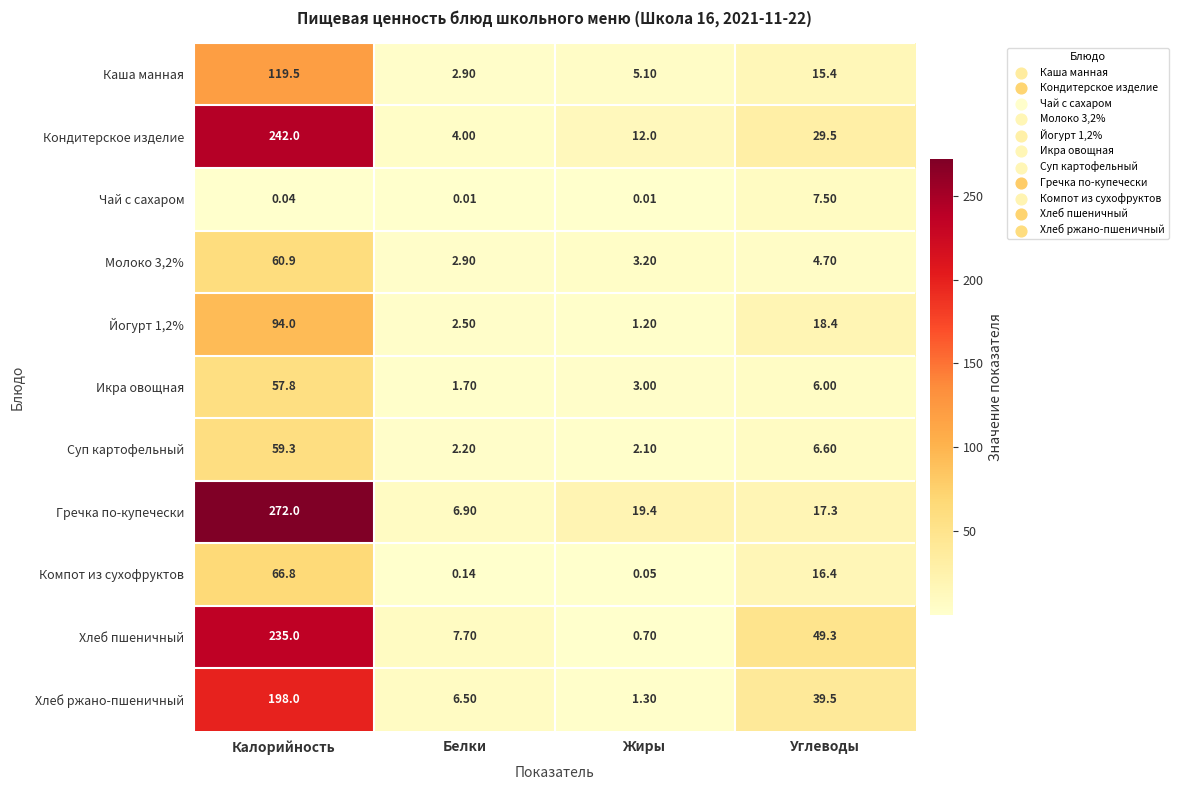

Which series has the largest range (max minus min)?

Гречка по-купечески